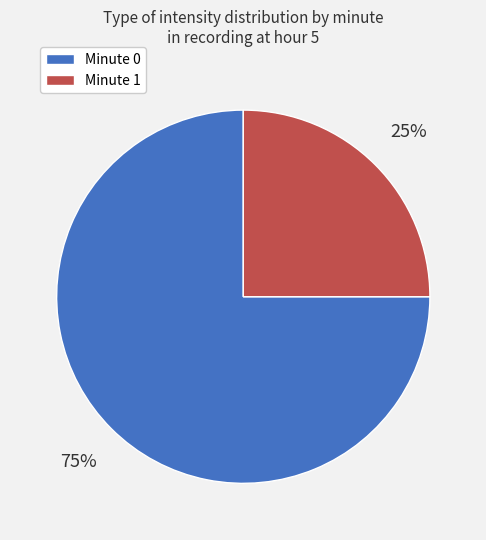

How many slices are in this pie chart?

2